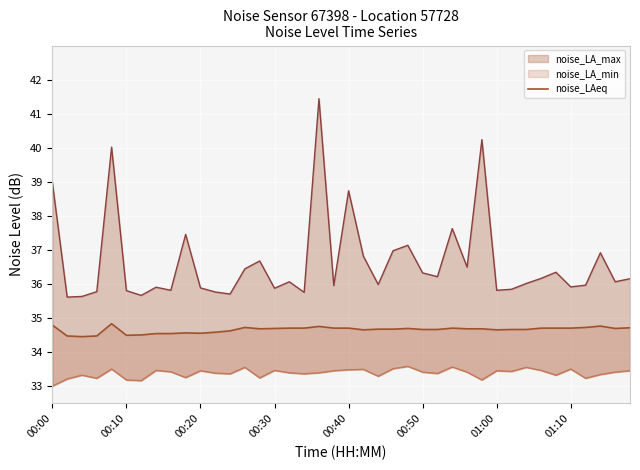

Reading left to right, what are all the values shown in this chart?

noise_LA_max: 39.0	35.6	35.6	35.8	40.0	35.8	35.7	35.9	35.8	37.5	35.9	35.8	35.7	36.5	36.7	35.9	36.1	35.8	41.4	36.0	38.7	36.8	36.0	37.0	37.1	36.3	36.2	37.6	36.5	40.2	35.8	35.9	36.0	36.2	36.4	35.9	36.0	36.9	36.1	36.2
noise_LAeq: 34.8	34.5	34.5	34.5	34.8	34.5	34.5	34.5	34.5	34.6	34.6	34.6	34.6	34.7	34.7	34.7	34.7	34.7	34.8	34.7	34.7	34.7	34.7	34.7	34.7	34.7	34.7	34.7	34.7	34.7	34.7	34.7	34.7	34.7	34.7	34.7	34.7	34.8	34.7	34.7
noise_LA_min: 33.0	33.2	33.3	33.2	33.5	33.2	33.2	33.5	33.4	33.3	33.5	33.4	33.4	33.6	33.2	33.5	33.4	33.4	33.4	33.5	33.5	33.5	33.3	33.5	33.6	33.4	33.4	33.6	33.4	33.2	33.5	33.4	33.6	33.5	33.3	33.5	33.2	33.4	33.4	33.5